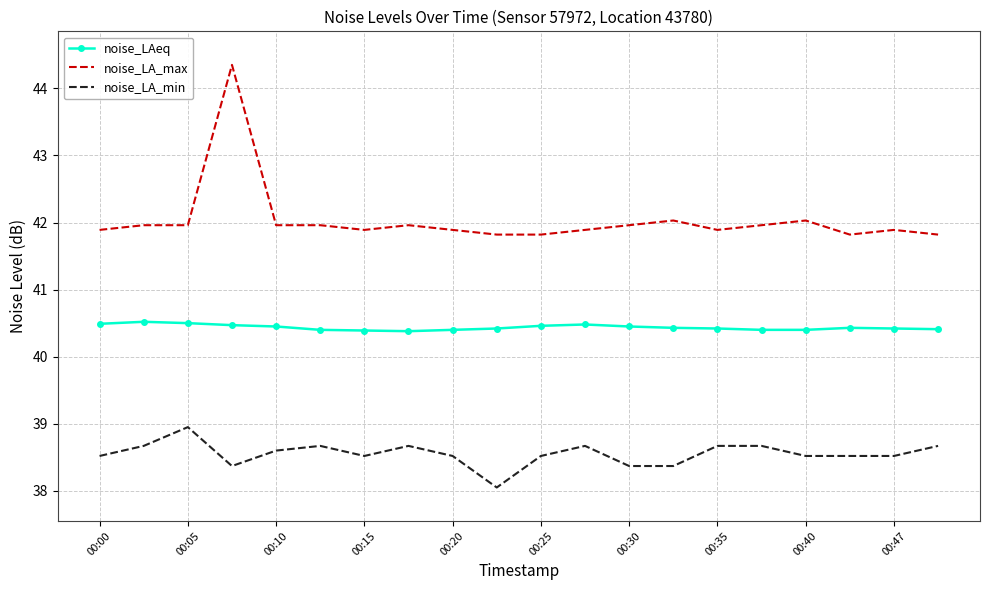

Rank the series by their maximum value, from lowest to highest.

noise_LA_min, noise_LAeq, noise_LA_max